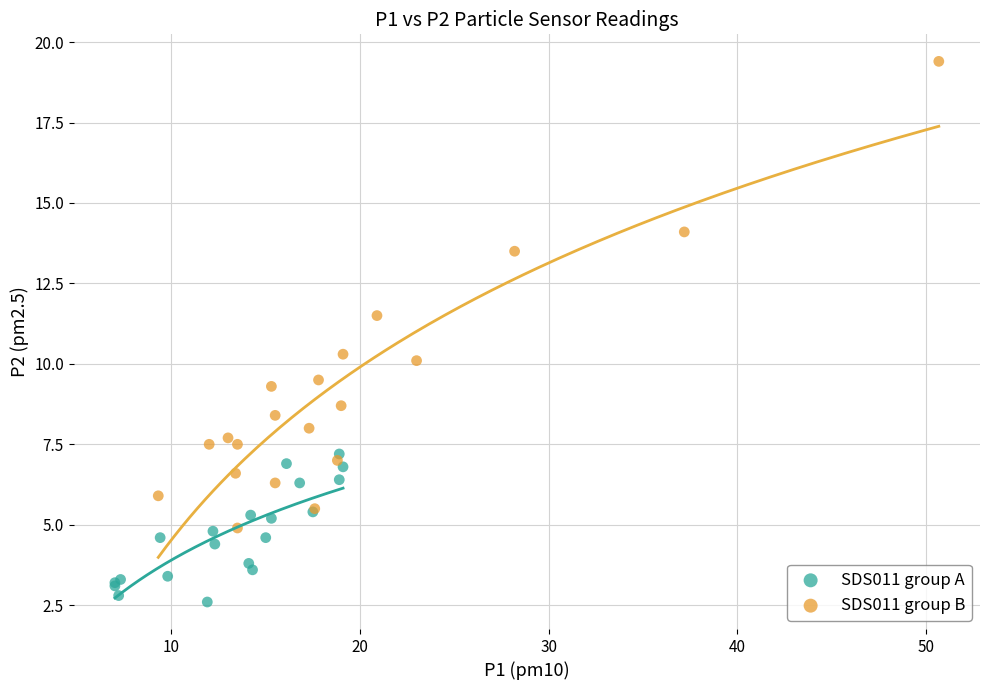

Which series contains the lowest Y value?

SDS011 group A